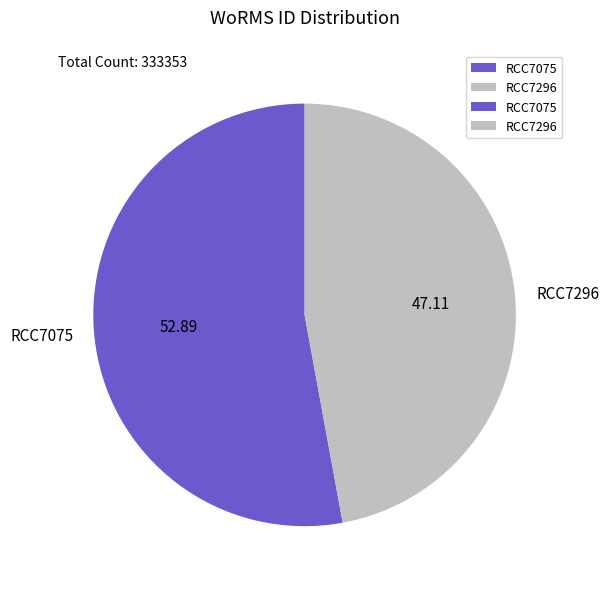

The RCC7296 slice represents 47% of the pie. True or false?

True